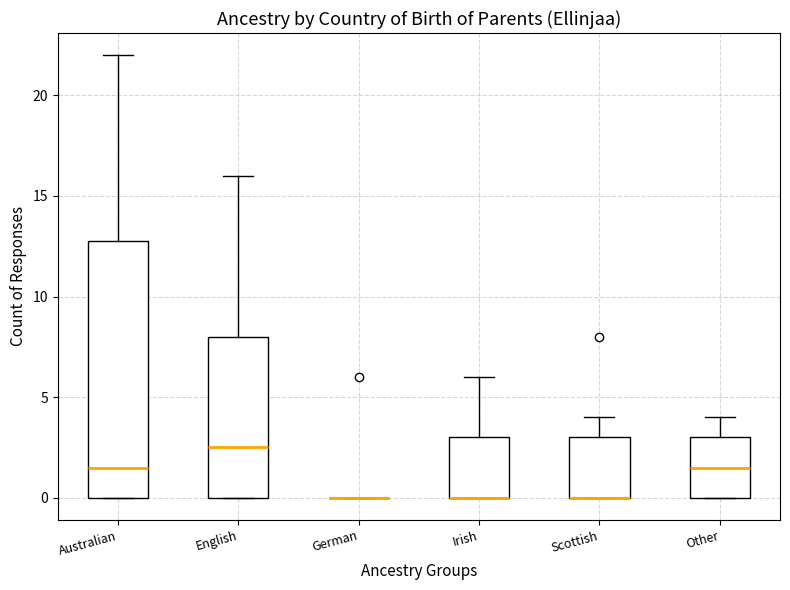

Reading left to right, transcribe this box plot: for each box, give where its median line is, the range the box spans, and where its two whiskers end, as read against the y-axis. The values are not printed on the chart, so give them approximately, as read against the axis.

Australian: median 1.5, box 0.0 to 13.0, whiskers 0.0 to 22.0
English: median 2.5, box 0.0 to 8.0, whiskers 0.0 to 16.0
German: box collapsed to a line at 0.0, whiskers 0.0 to 0.0
Irish: median 0.0 (drawn on the box's lower edge), box 0.0 to 3.0, whiskers 0.0 to 6.0
Scottish: median 0.0 (drawn on the box's lower edge), box 0.0 to 3.0, whiskers 0.0 to 4.0
Other: median 1.5, box 0.0 to 3.0, whiskers 0.0 to 4.0